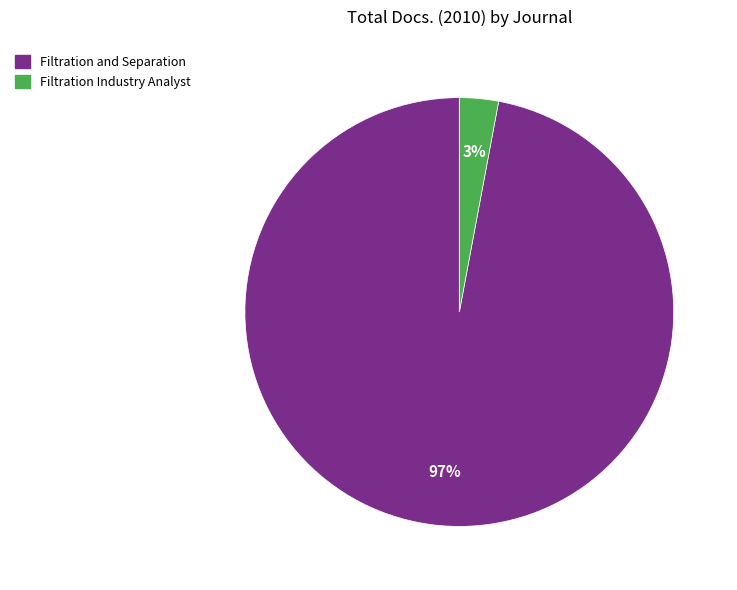

Is it true that Filtration Industry Analyst is 3% of the pie?

True